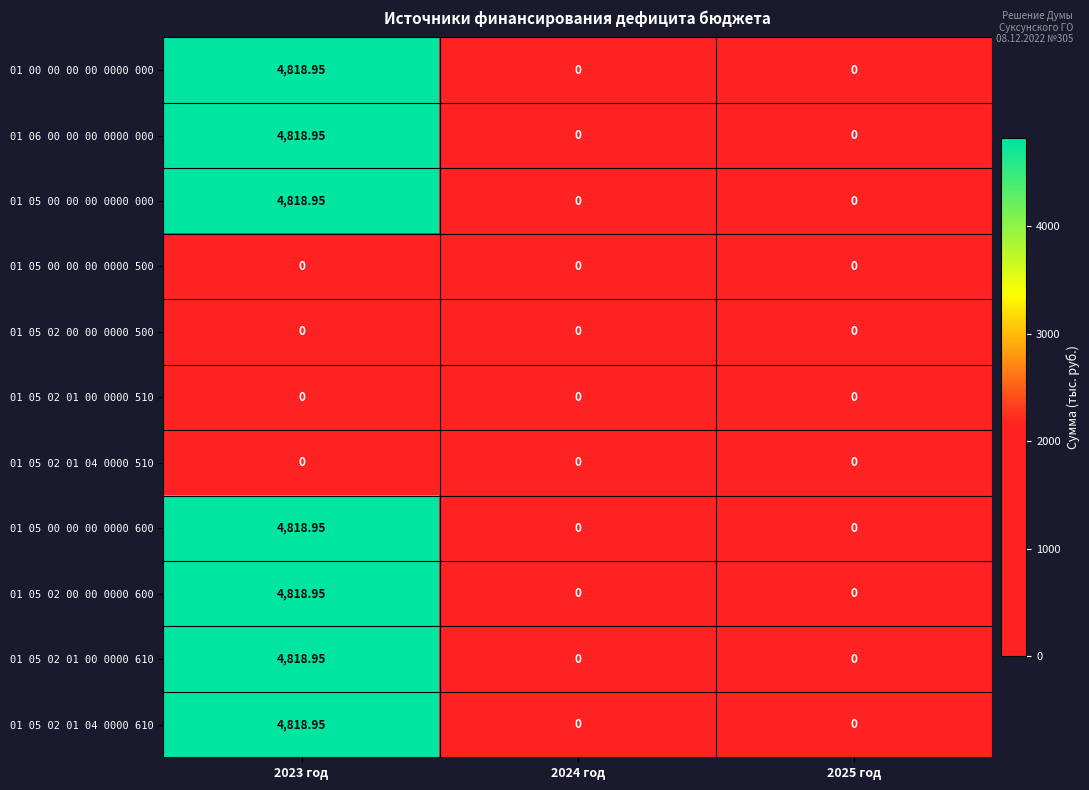

Is the value of 01 05 00 00 00 0000 000 at 2023 год greater than the value of 01 05 00 00 00 0000 600 at 2025 год?

Yes